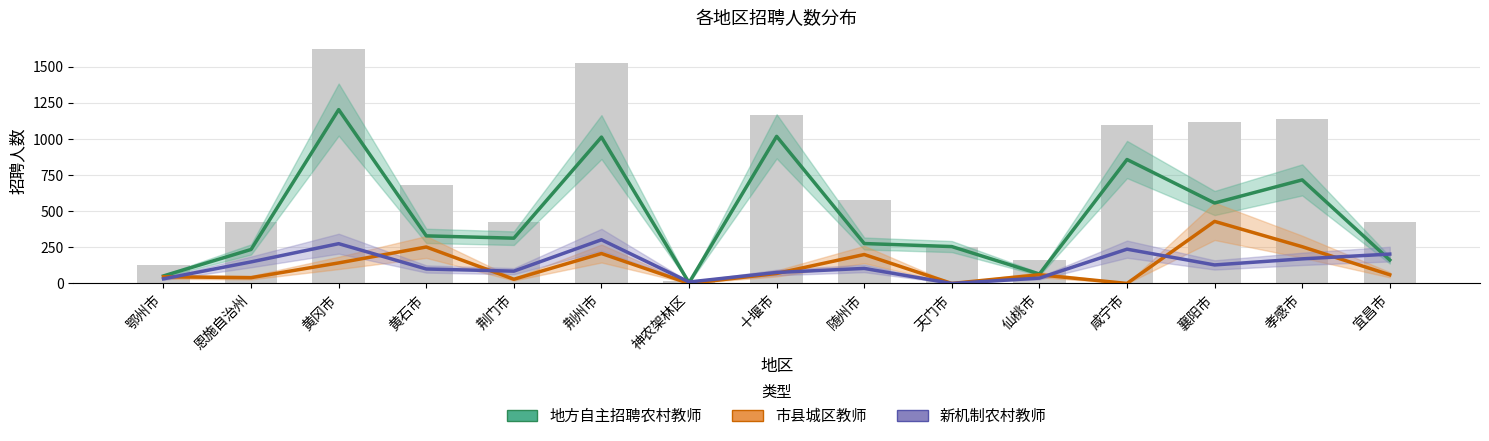

Reading left to right, what are all the values shown in this chart?

地方自主招聘农村教师: 52	235	1202	329	313	1012	5	1017	276	255	65	857	556	716	162
市县城区教师: 46	40	142	252	29	207	0	69	200	0	60	0	429	254	60
新机制农村教师: 32	149	275	100	85	302	10	76	104	0	37	237	128	170	203